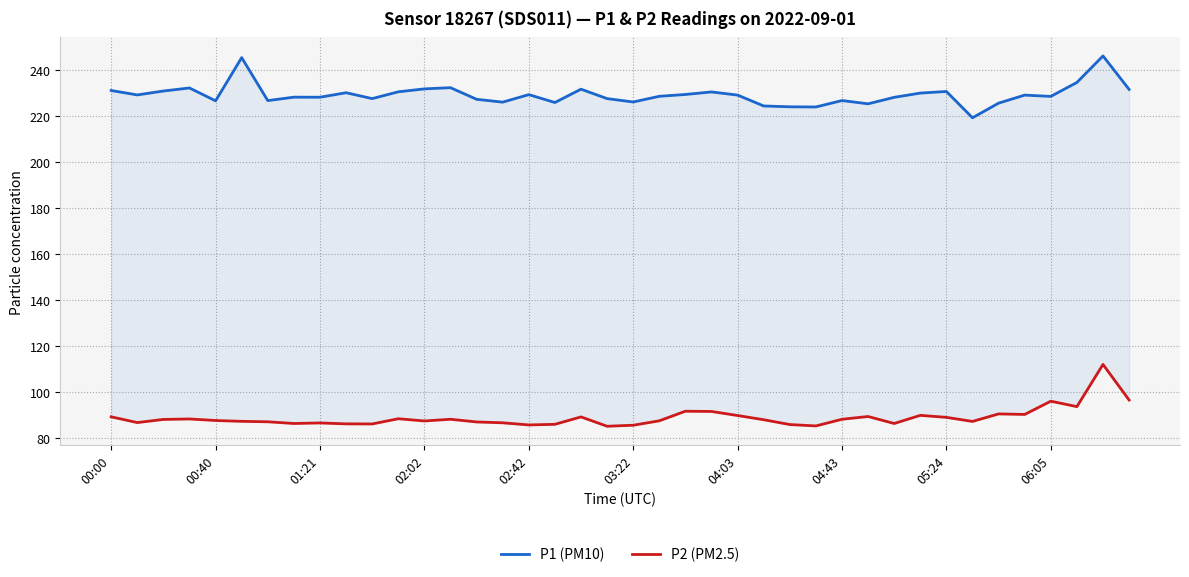

In P1 (PM10), how many points are lower than both neighbors (excluding endpoints)?

12